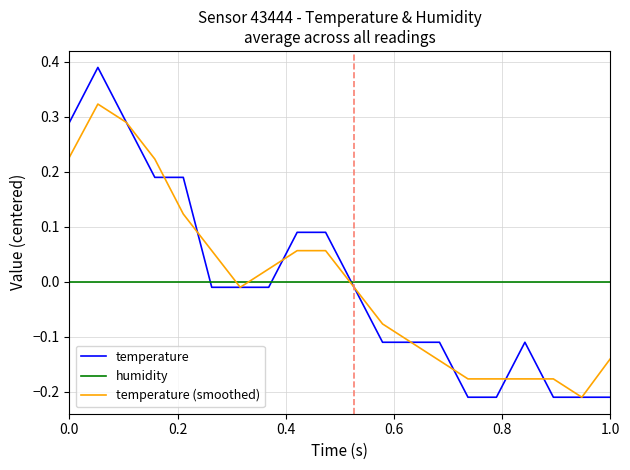

What is the difference between the maximum and minimum values in the temperature series?

0.6